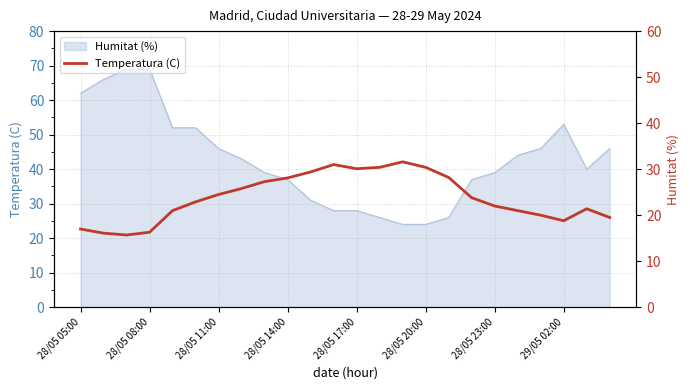

Reading left to right, extract all data points from this chart.

17.0	16.1	15.7	16.3	21.0	22.9	24.5	25.8	27.3	28.1	29.4	31.0	30.1	30.4	31.6	30.4	28.2	23.8	22.0	21.0	20.0	18.8	21.4	19.5